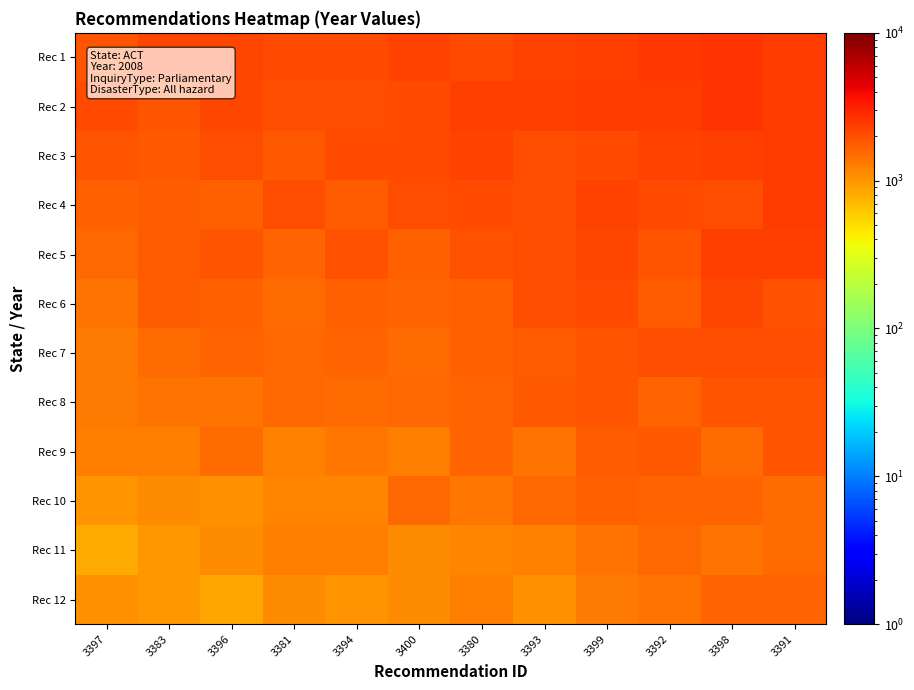

Reading left to right, list all the values displayed in this chart.

Rec 1: 3397=1910	3383=2206	3396=2178	3381=2064	3394=2079	3400=2246	3380=2128	3393=2260	3399=2329	3392=2472	3398=2638	3391=2445
Rec 2: 3397=2080	3383=1857	3396=2167	3381=2009	3394=2038	3400=2107	3380=2316	3393=2315	3399=2451	3392=2451	3398=2593	3391=2449
Rec 3: 3397=1884	3383=1818	3396=2021	3381=1779	3394=2060	3400=2093	3380=2252	3393=2006	3399=2066	3392=2227	3398=2295	3391=2428
Rec 4: 3397=1697	3383=1732	3396=1658	3381=2021	3394=1762	3400=2001	3380=2127	3393=1988	3399=2214	3392=2092	3398=2028	3391=2386
Rec 5: 3397=1574	3383=1731	3396=1895	3381=1646	3394=1923	3400=1671	3380=1949	3393=2022	3399=2153	3392=1910	3398=2293	3391=2297
Rec 6: 3397=1399	3383=1724	3396=1671	3381=1492	3394=1713	3400=1638	3380=1657	3393=2017	3399=2095	3392=1759	3398=2197	3391=1911
Rec 7: 3397=1313	3383=1517	3396=1617	3381=1548	3394=1625	3400=1501	3380=1669	3393=1759	3399=1877	3392=2008	3398=2011	3391=2028
Rec 8: 3397=1322	3383=1409	3396=1397	3381=1553	3394=1520	3400=1565	3380=1644	3393=1795	3399=1874	3392=1610	3398=1887	3391=1874
Rec 9: 3397=1259	3383=1245	3396=1487	3381=1198	3394=1364	3400=1272	3380=1608	3393=1422	3399=1752	3392=1784	3398=1516	3391=1901
Rec 10: 3397=1036	3383=1093	3396=1070	3381=1196	3394=1188	3400=1549	3380=1370	3393=1546	3399=1686	3392=1618	3398=1638	3391=1498
Rec 11: 3397=835	3383=992	3396=1108	3381=1285	3394=1275	3400=1090	3380=1155	3393=1219	3399=1423	3392=1550	3398=1406	3391=1529
Rec 12: 3397=1067	3383=971	3396=842	3381=1084	3394=1008	3400=1088	3380=1264	3393=1062	3399=1325	3392=1412	3398=1605	3391=1616